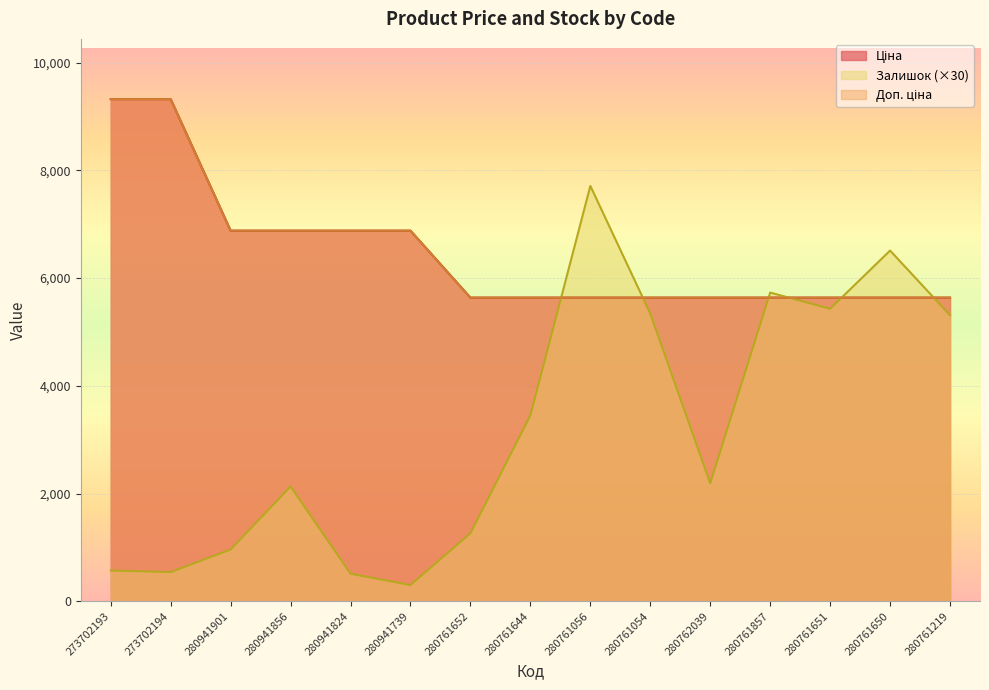

Is it true that Ціна equals 5636.0 at 280761857?

True